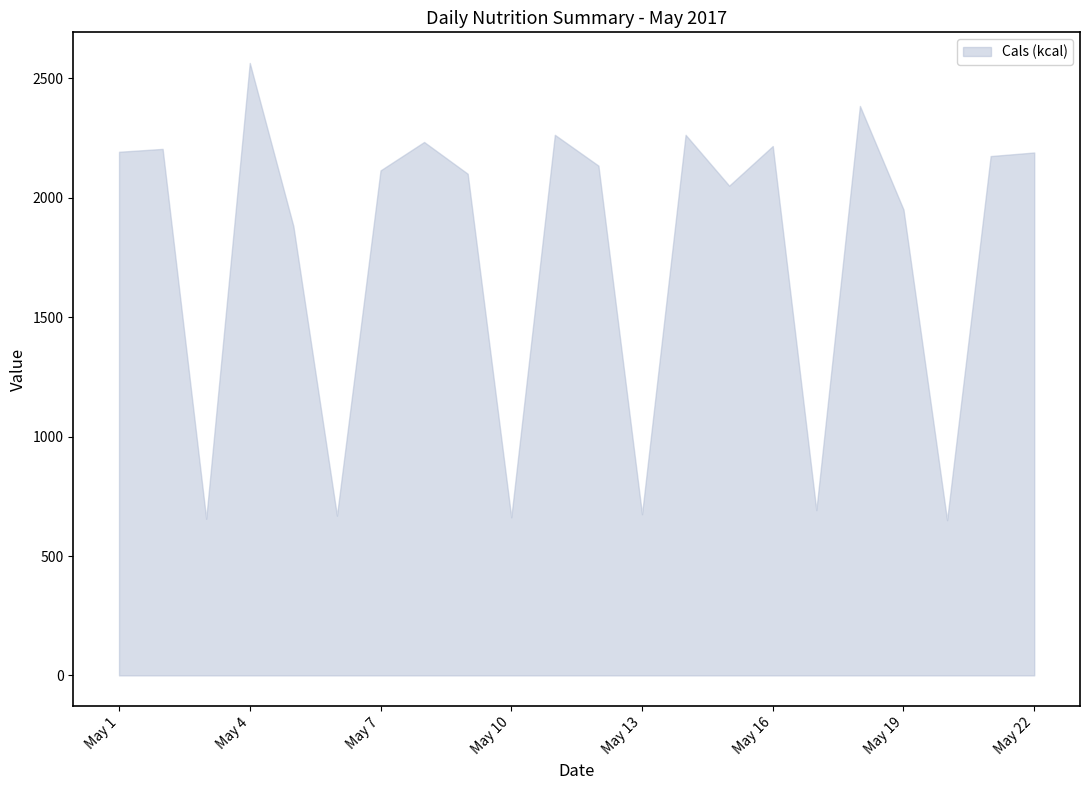

What is the greatest value displayed?

2565